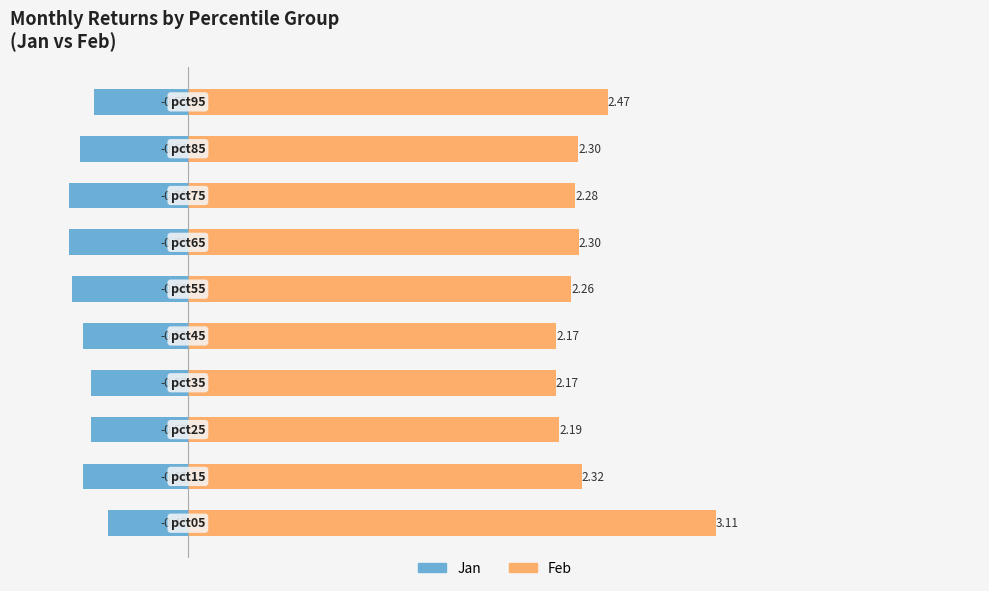

Reading left to right, transcribe all the data shown in this chart.

Jan: 0=-0.5	1=-0.6	2=-0.6	3=-0.6	4=-0.6	5=-0.7	6=-0.7	7=-0.7	8=-0.6	9=-0.6
Feb: 0=3.1	1=2.3	2=2.2	3=2.2	4=2.2	5=2.3	6=2.3	7=2.3	8=2.3	9=2.5